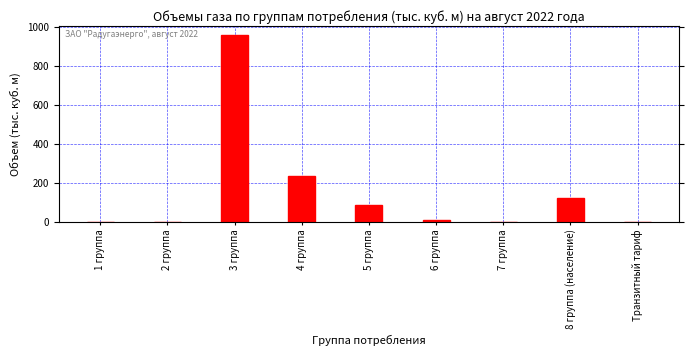

Between 3 группа and 4 группа, which is larger?

3 группа